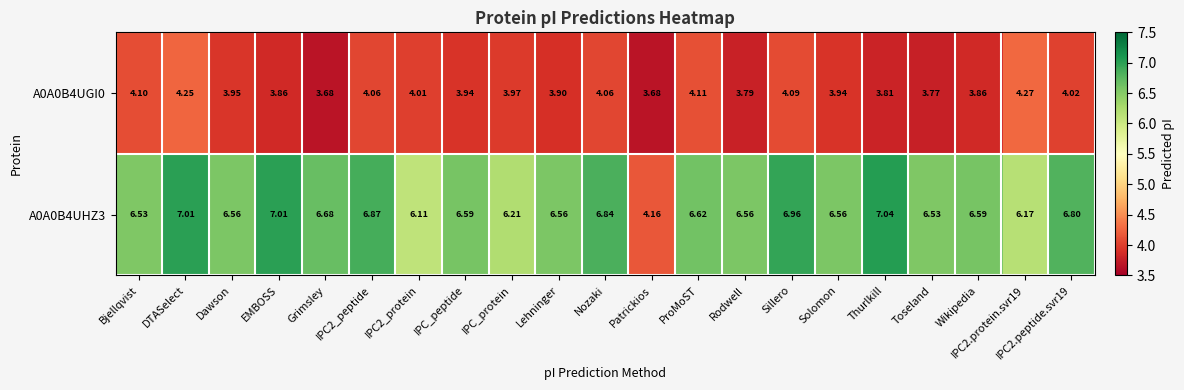

Is the value of A0A0B4UHZ3 at Dawson greater than the value of A0A0B4UGI0 at Solomon?

Yes